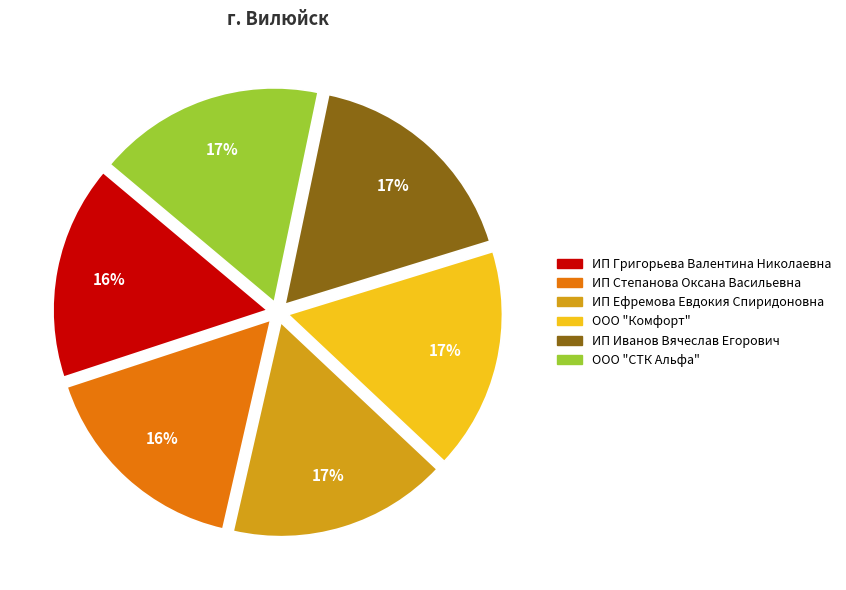

To the nearest percent, what is the average slice percentage?

17%